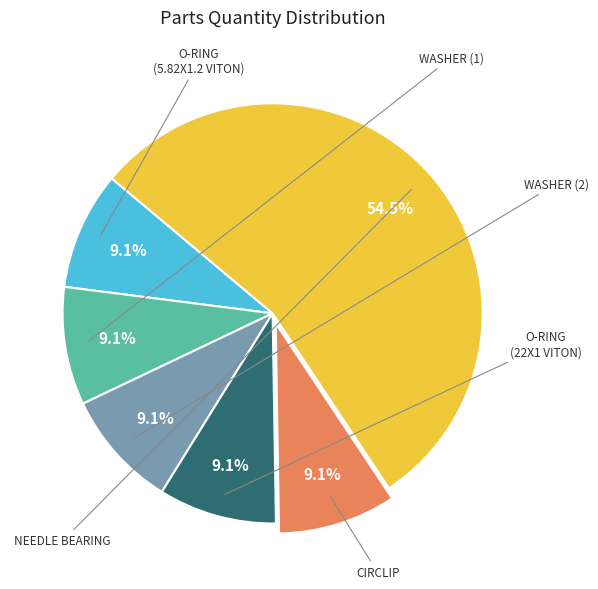

Does any single category account for the majority?

Yes